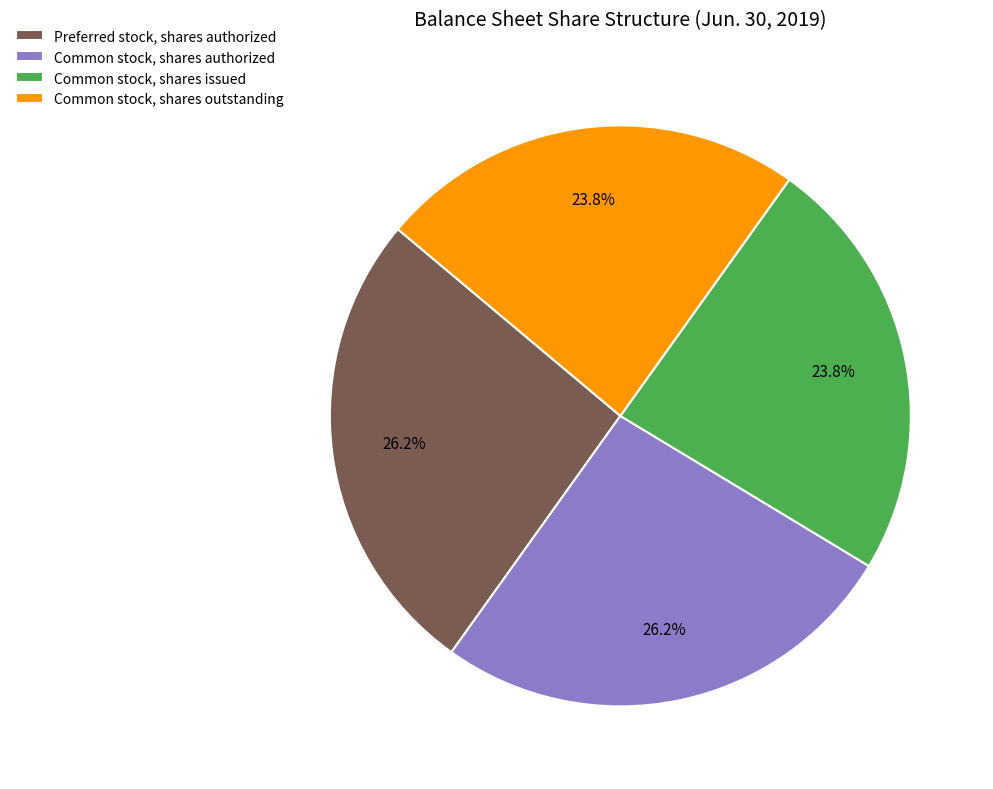

What portion of the pie excludes Preferred stock, shares authorized?

73.8%